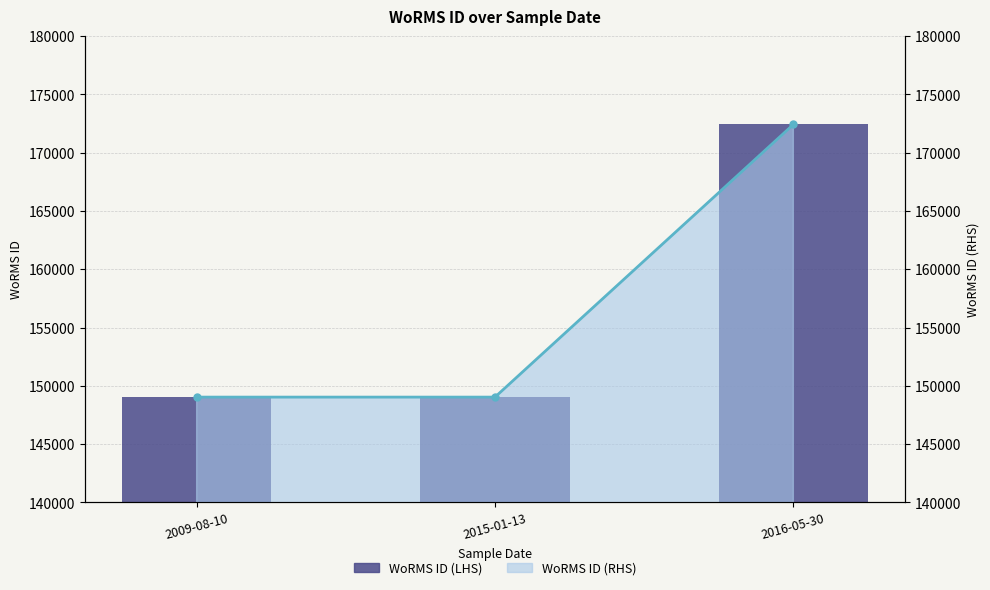

The WoRMS ID series shows 149028 at 2009-08-10. True or false?

True